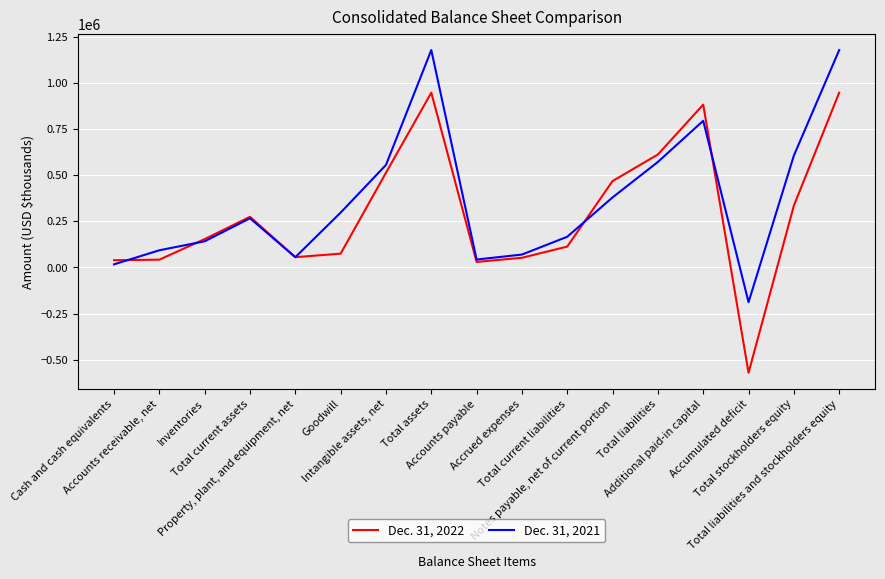

Rank the series by their average value, from lowest to highest.

Dec. 31, 2022, Dec. 31, 2021